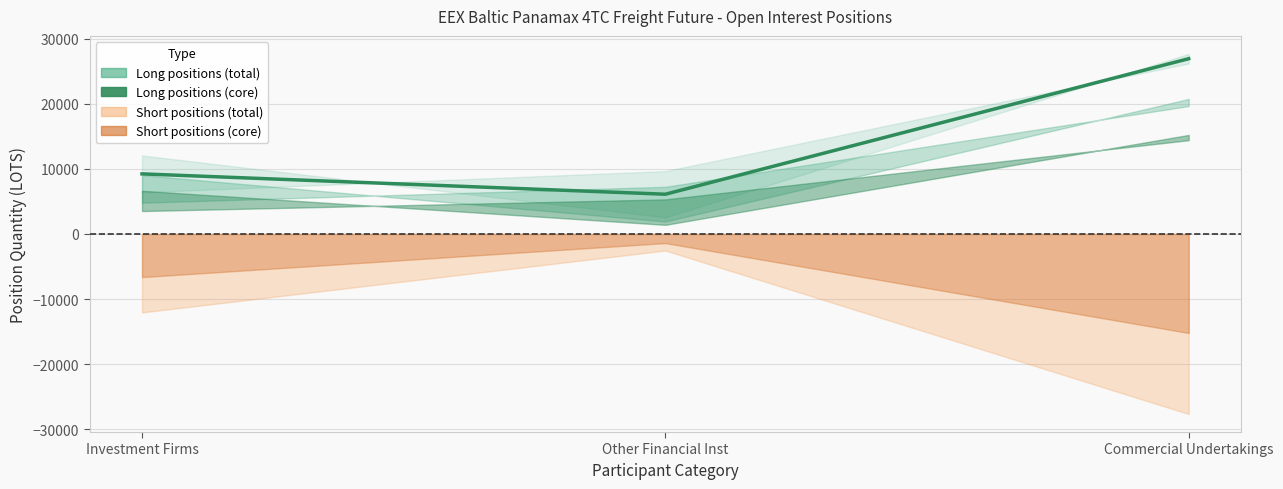

What is the minimum value shown in the chart?

6098.1